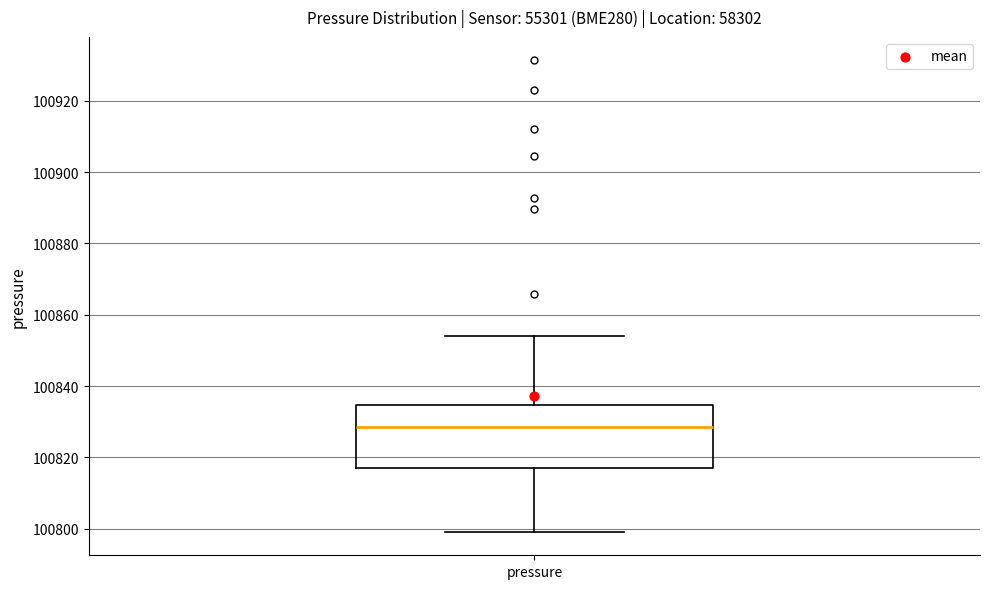

Transcribe this box plot: give where the median line is, the range the box spans, and where the two whiskers end, as read against the y-axis. The values are not printed on the chart, so give them approximately, as read against the axis.

median 100828, box 100818 to 100834, whiskers 100800 to 100854